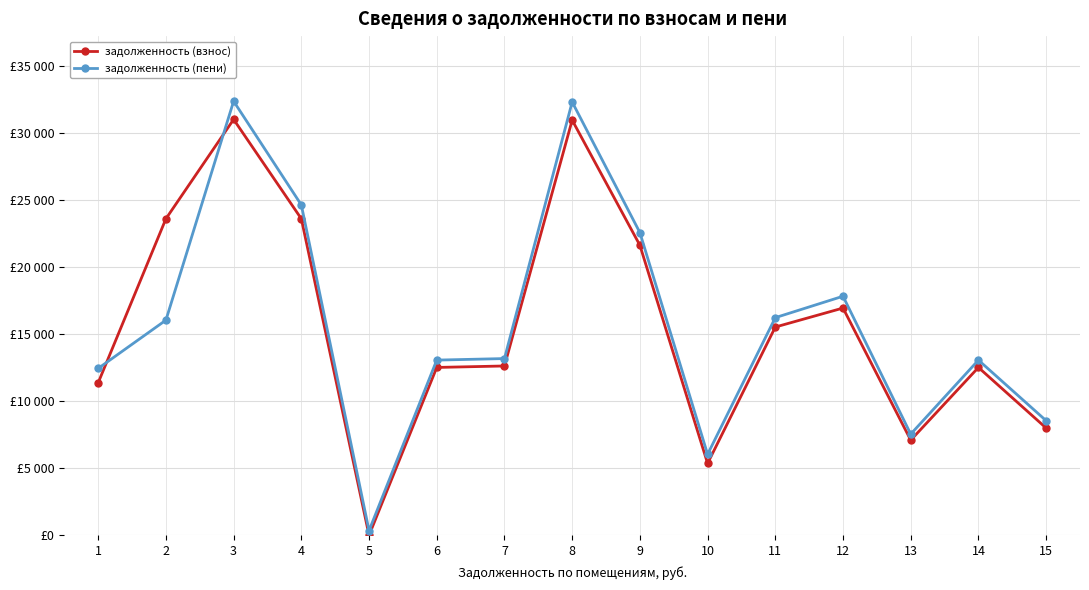

Does the chart have visible grid lines?

Yes